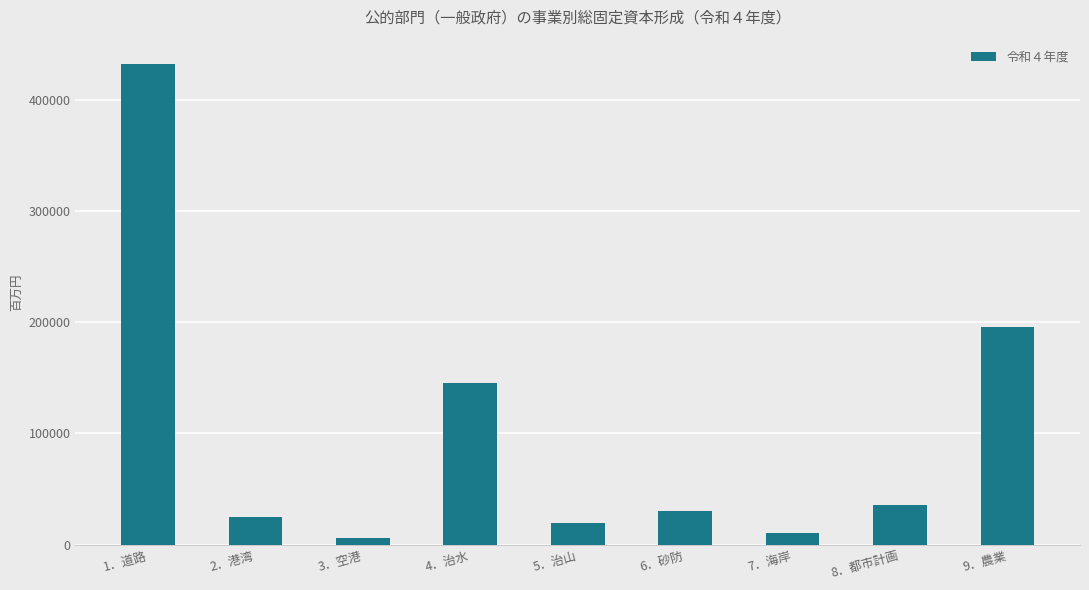

What is the smallest value displayed?

5890